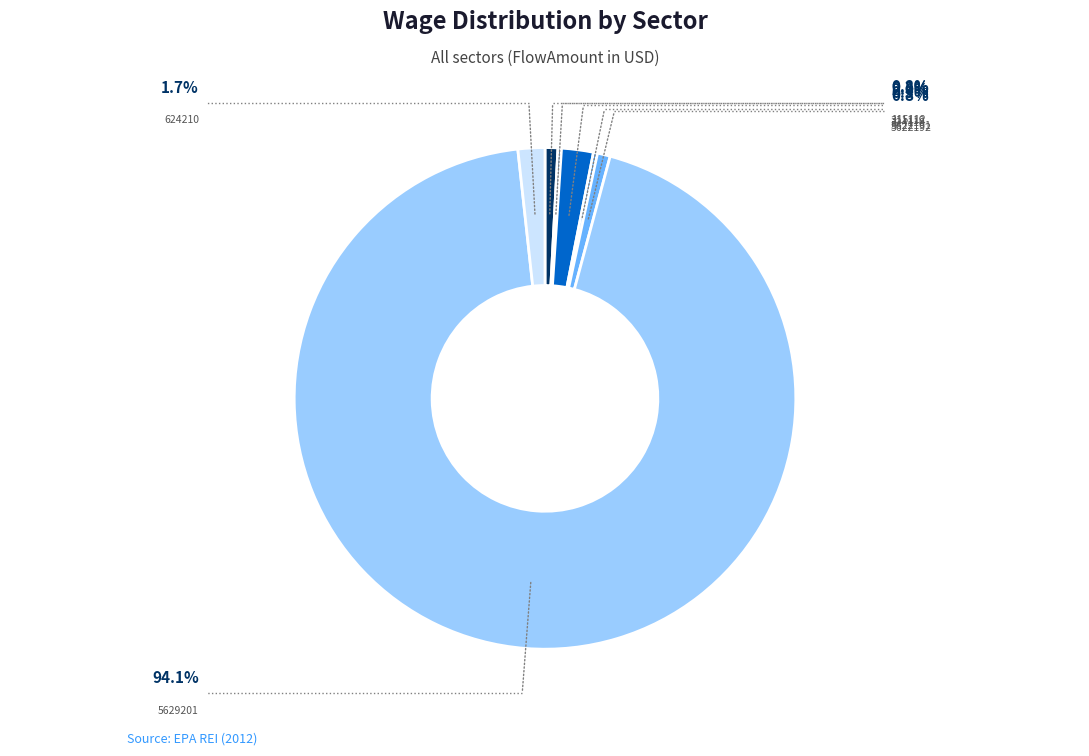

Does any single category account for the majority?

Yes